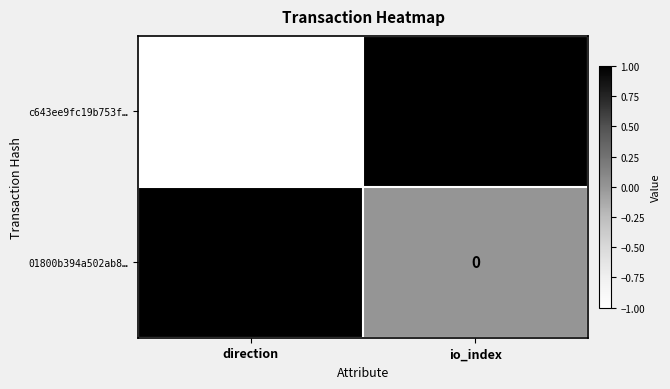

Which series has the largest total across all categories?

01800b394a502ab8…